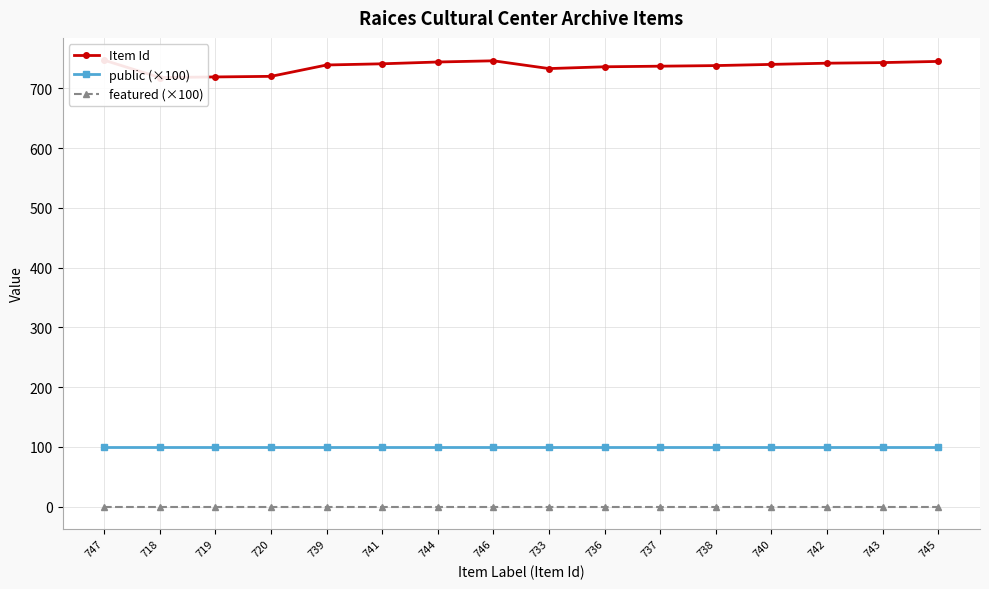

Which series has the largest range (max minus min)?

Item Id